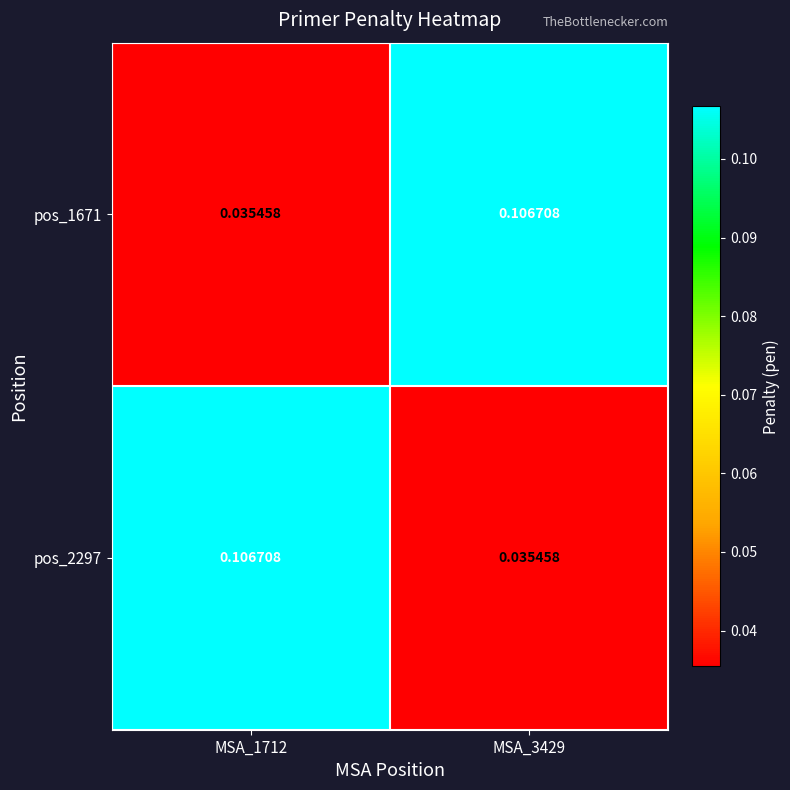

Is the value of pos_2297 at MSA_3429 greater than the value of pos_1671 at MSA_3429?

No